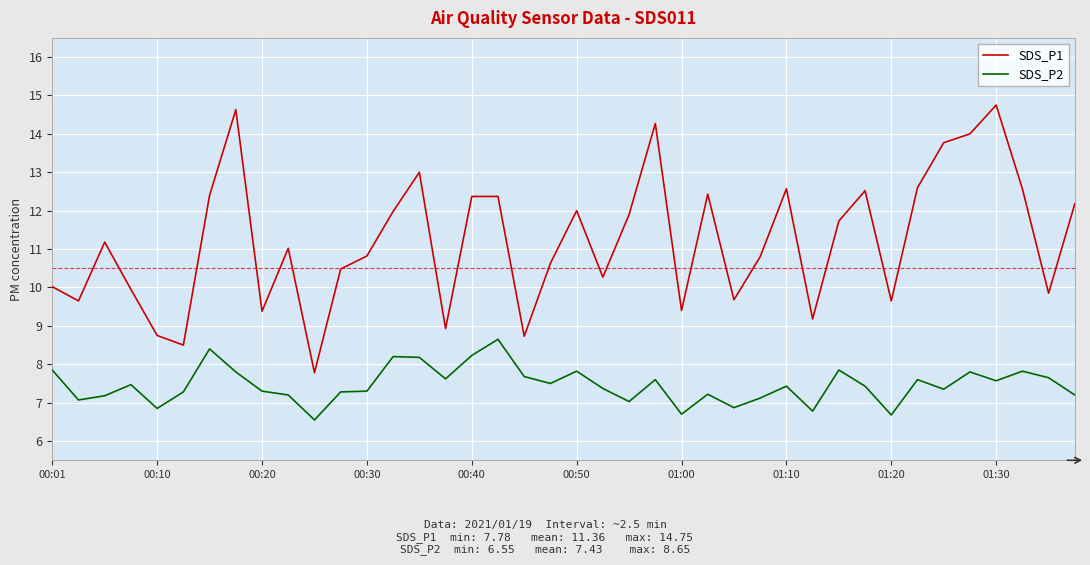

What is the minimum value for SDS_P1?

7.8